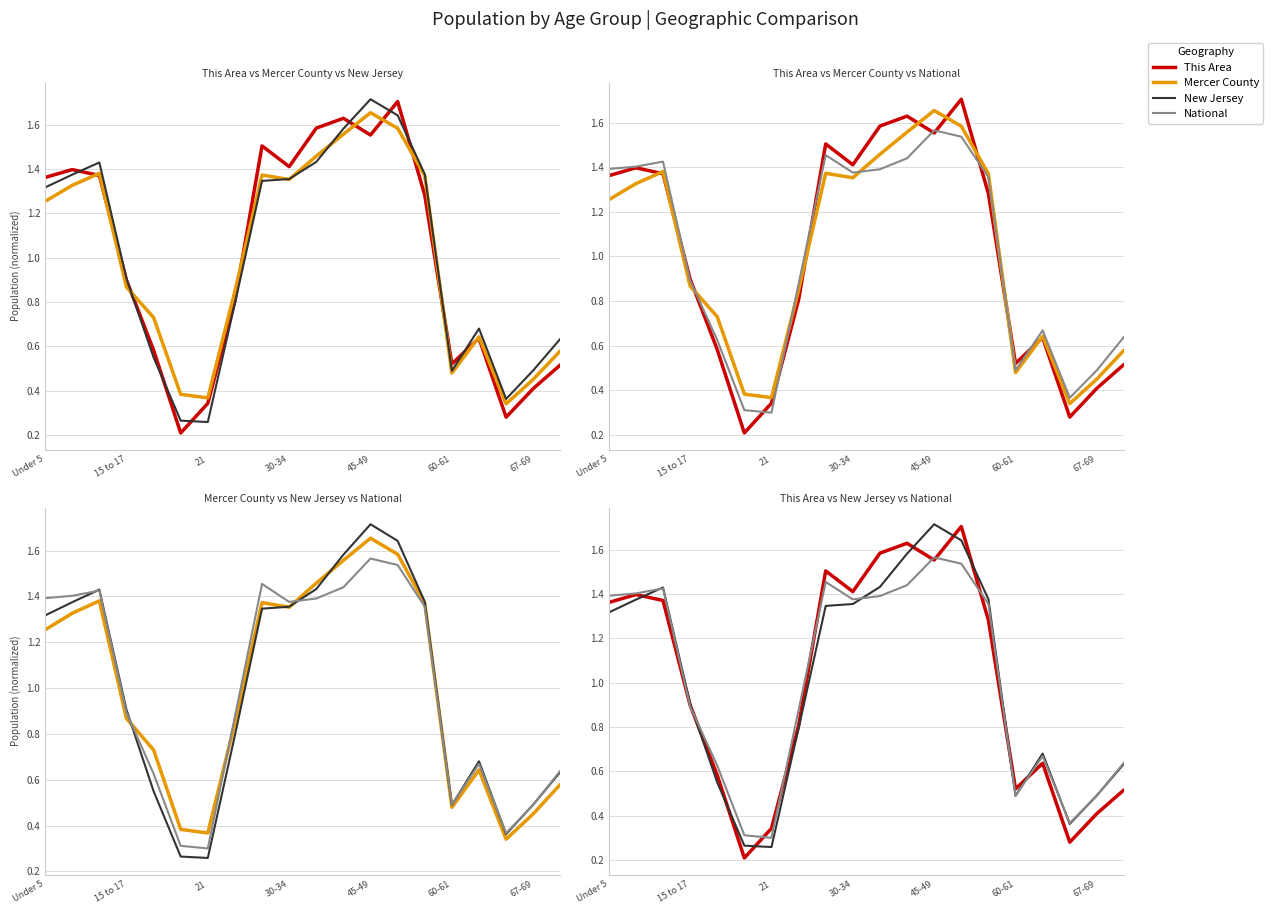

Is it true that Mercer County equals 2.1 at 30-34?

False